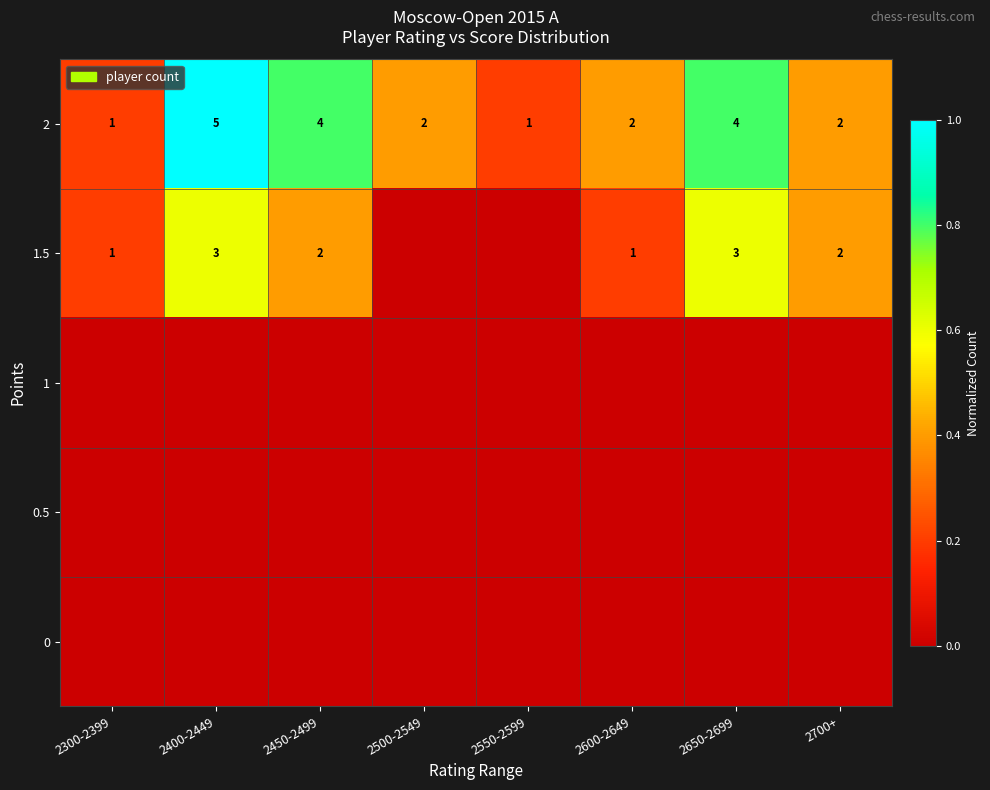

What is the sum of the 1.5 values at 2450-2499 and 2300-2399?

3